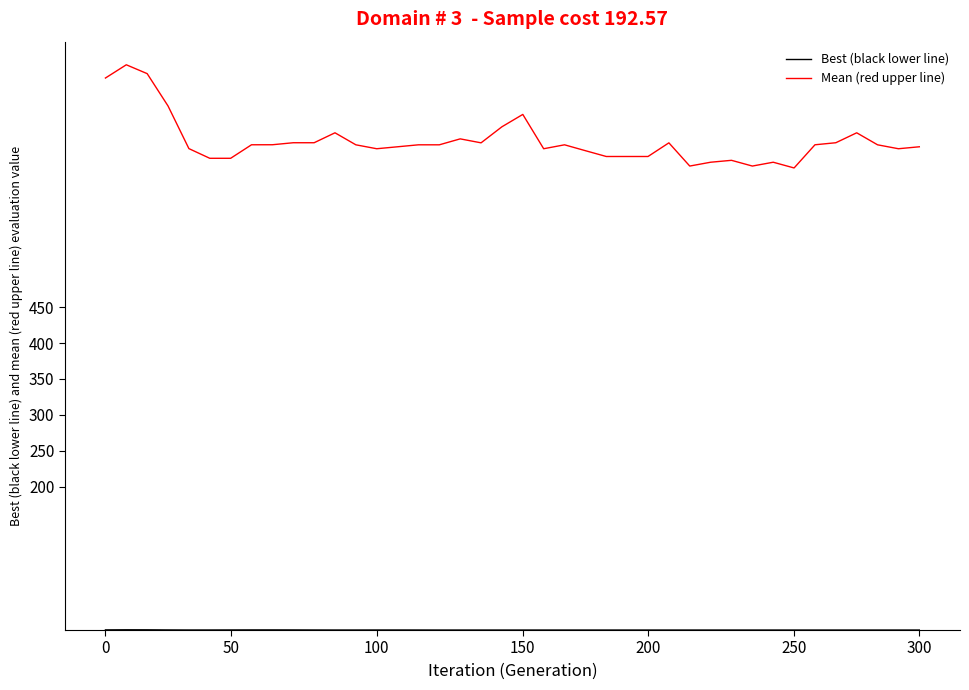

Which series has the largest total across all categories?

Mean (red upper line)